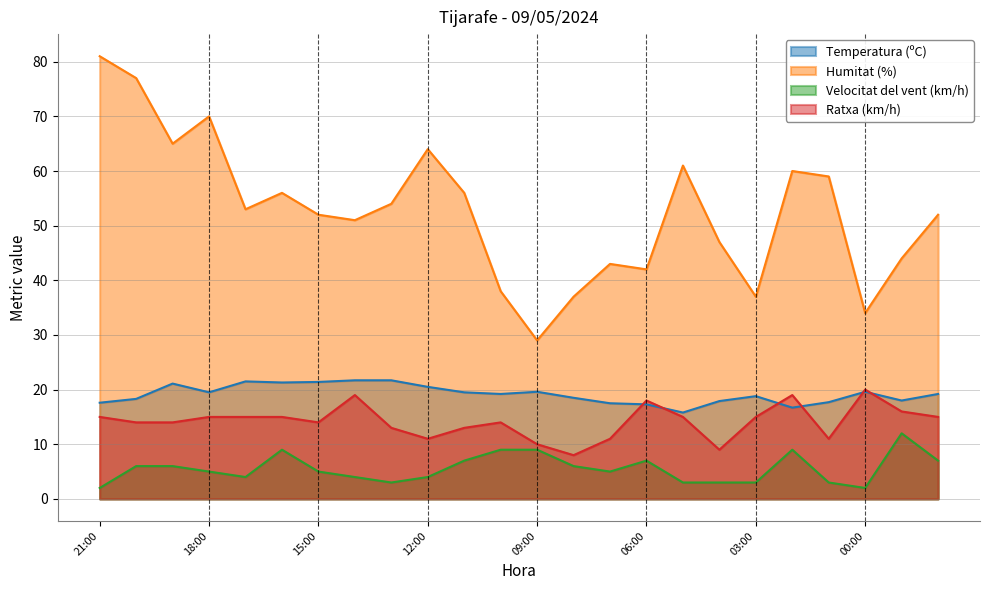

True or false: Ratxa (km/h) has a value of 20.0 at 00:00.

True